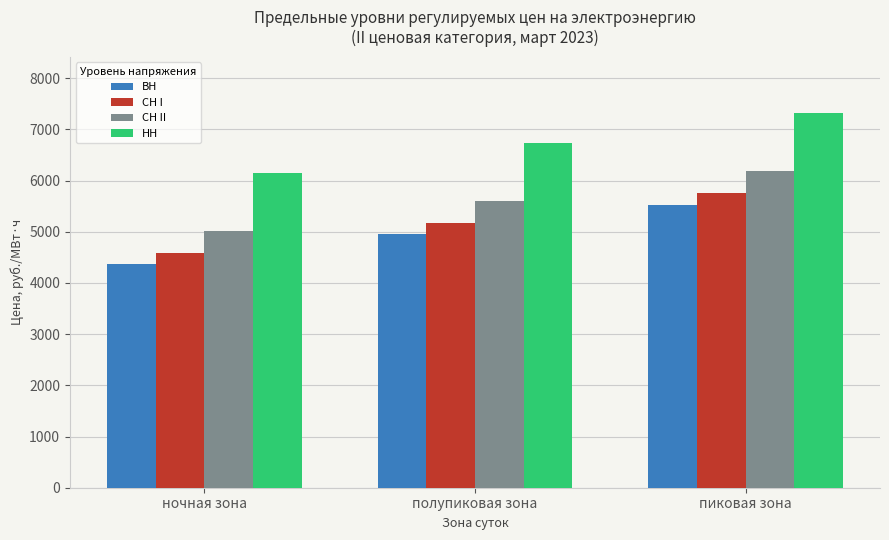

Where is СН II nearest to the value 5598?

полупиковая зона